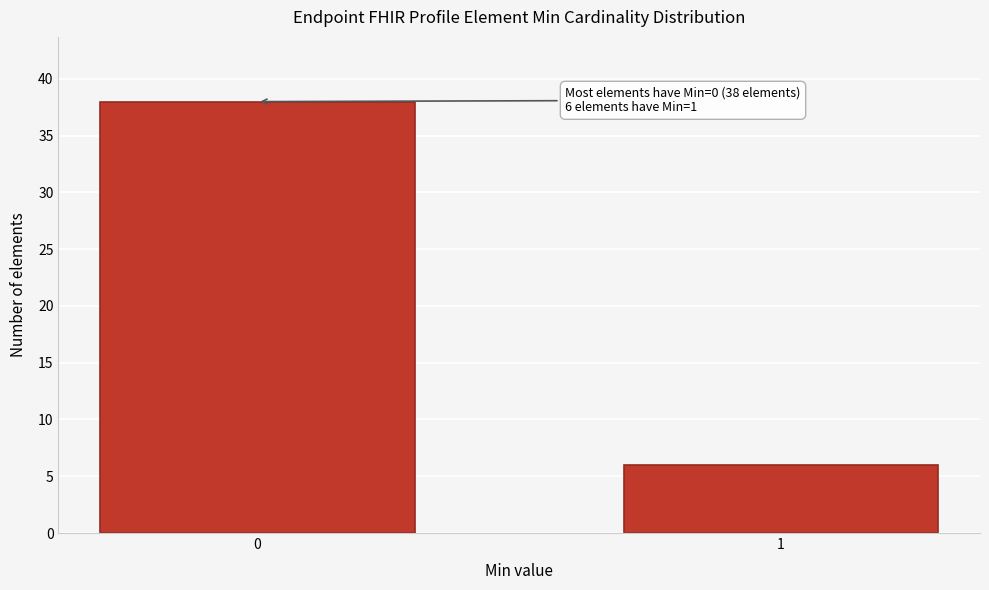

Reading right to left, extract all data points from this chart.

6	38